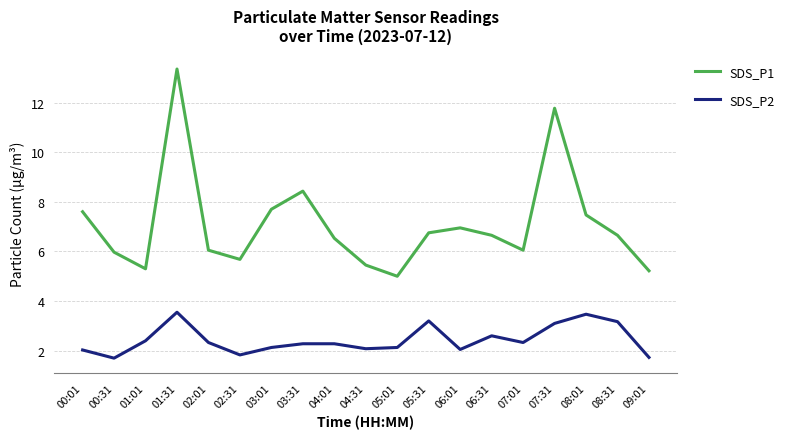

Which series changed the most between 06:31 and 08:01?

SDS_P2